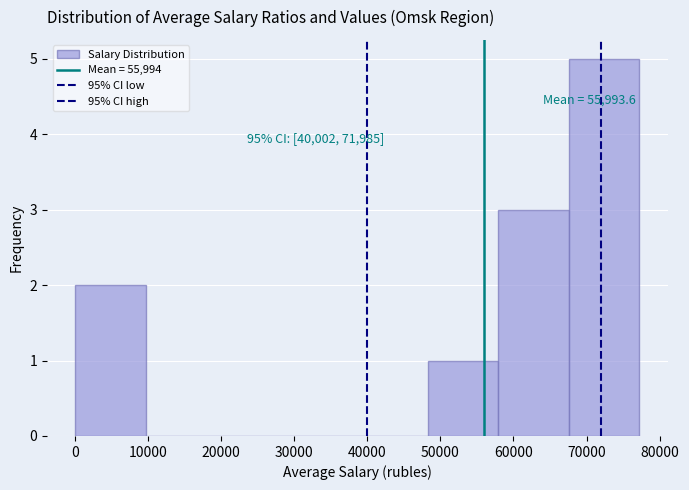

Over which range of the x-axis is the bar tallest?

68000 to 77000